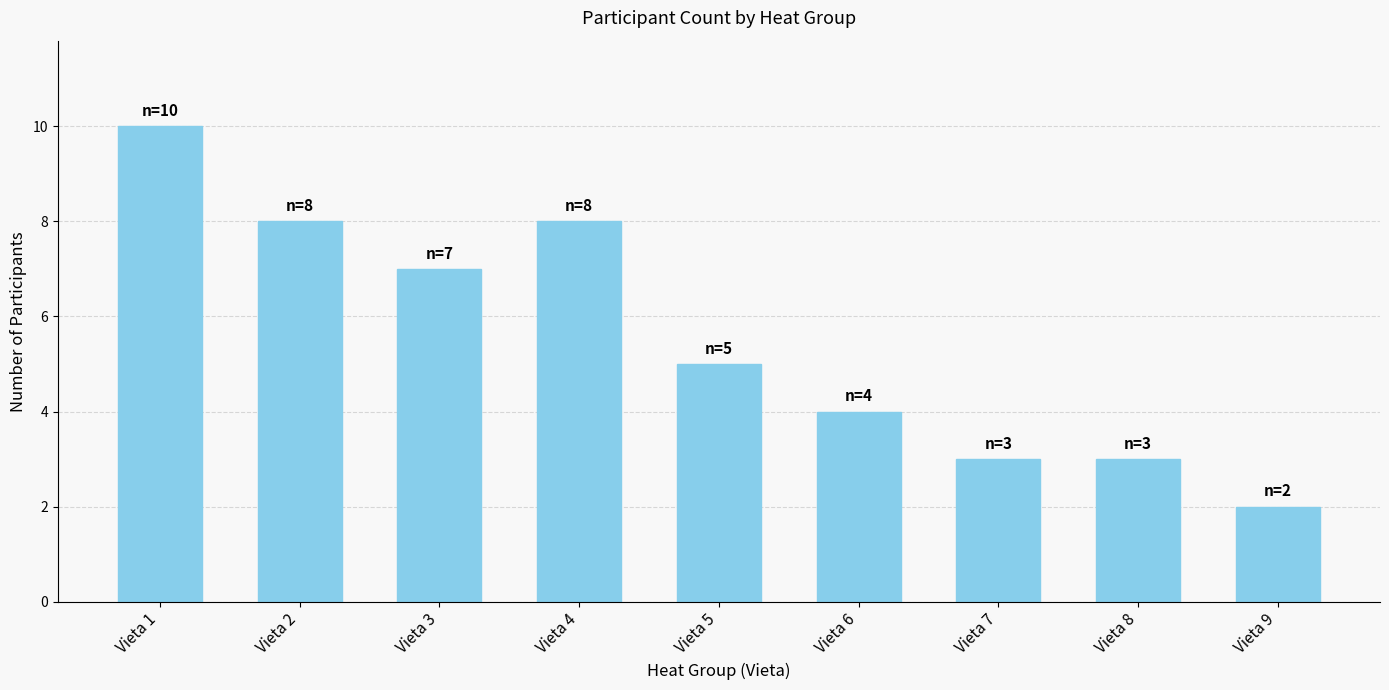

Which label corresponds to the largest value in the chart?

Vieta 1